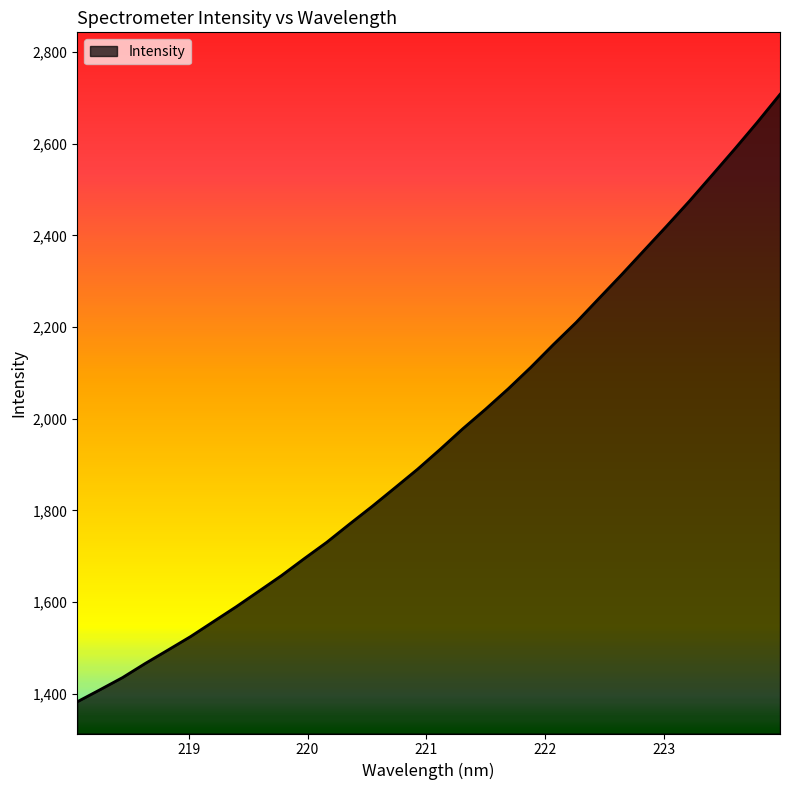

What is the average value?

1958.5